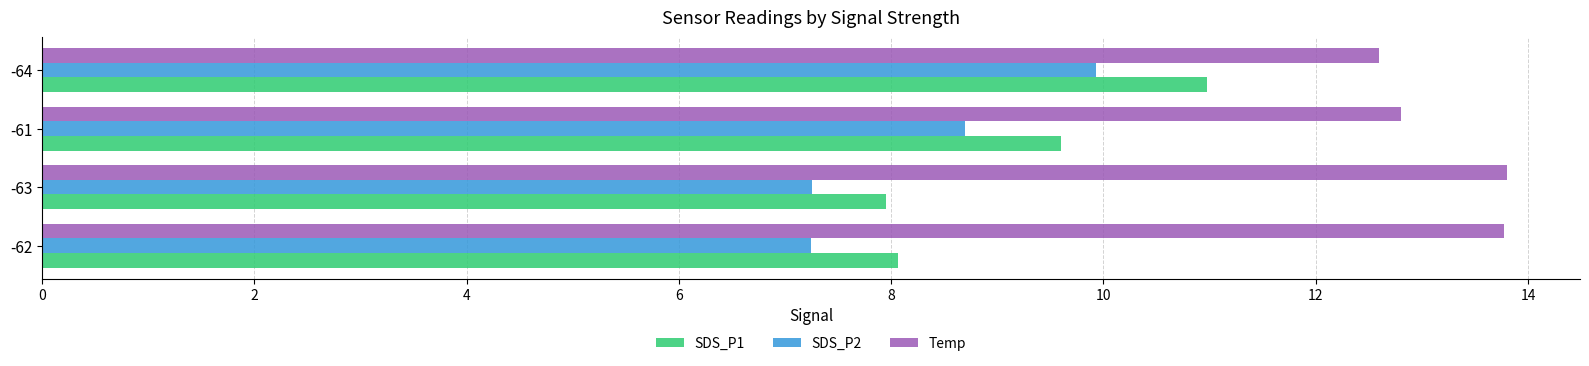

At which category is the sum across all series the highest?

-64